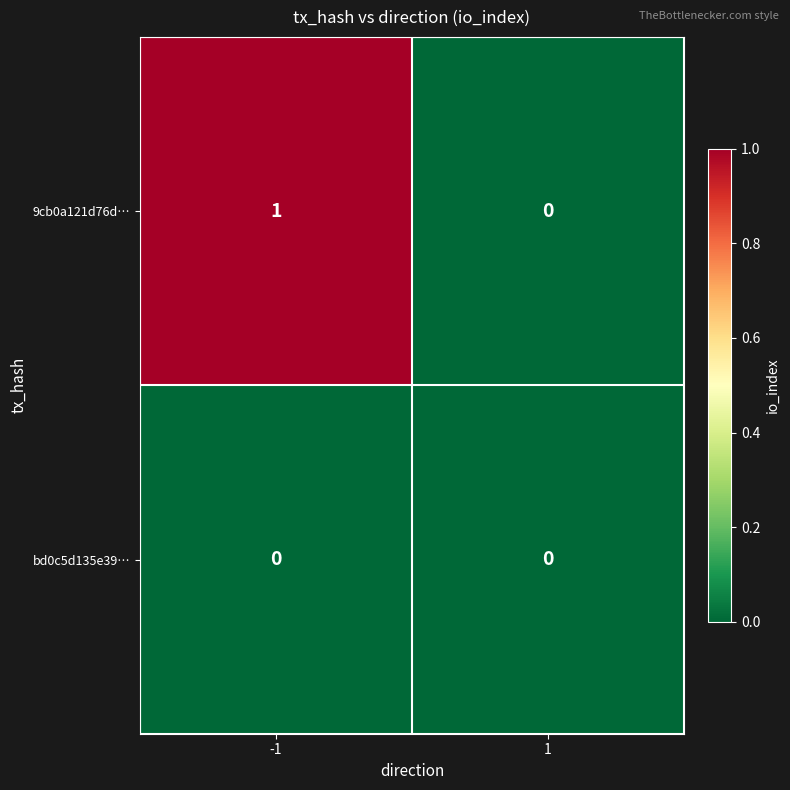

Reading left to right, list all the values displayed in this chart.

9cb0a121d76d…: 1	0
bd0c5d135e39…: 0	0